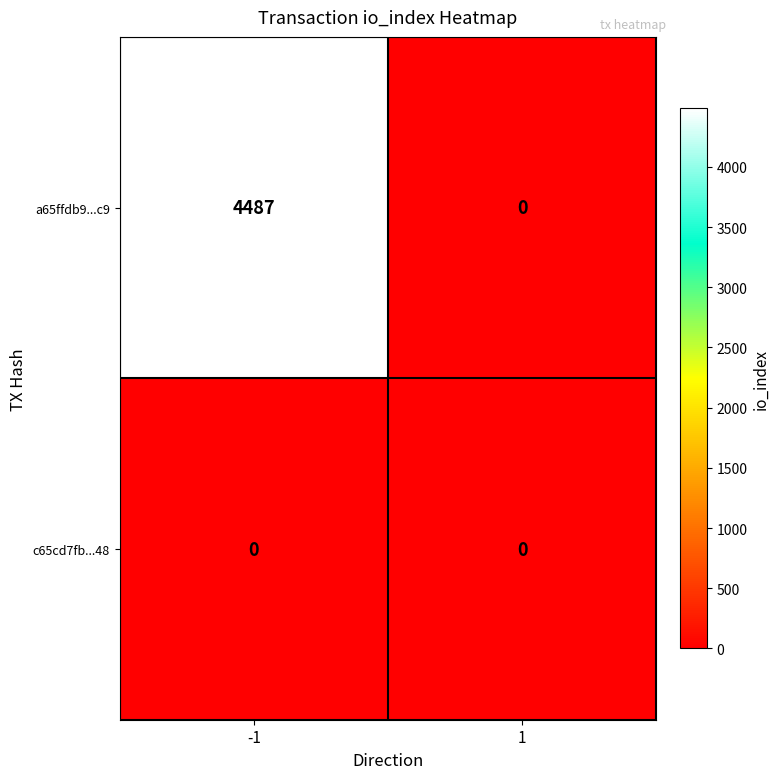

Which series has the largest total across all categories?

a65ffdb9...c9